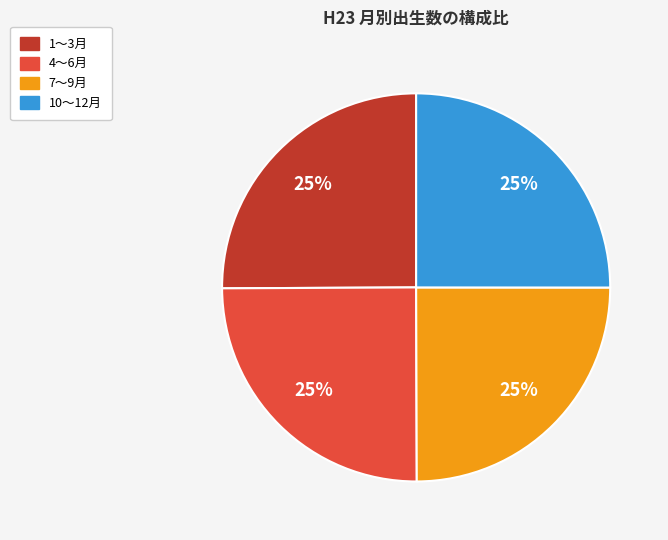

Is there a majority slice in this chart?

No